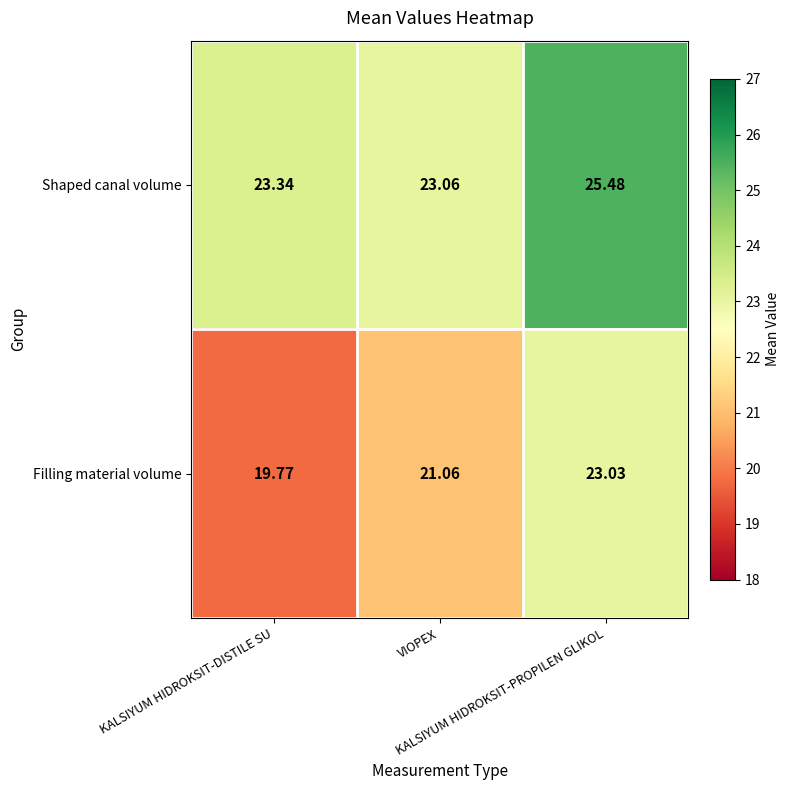

Which series has the widest spread of values?

Filling material volume